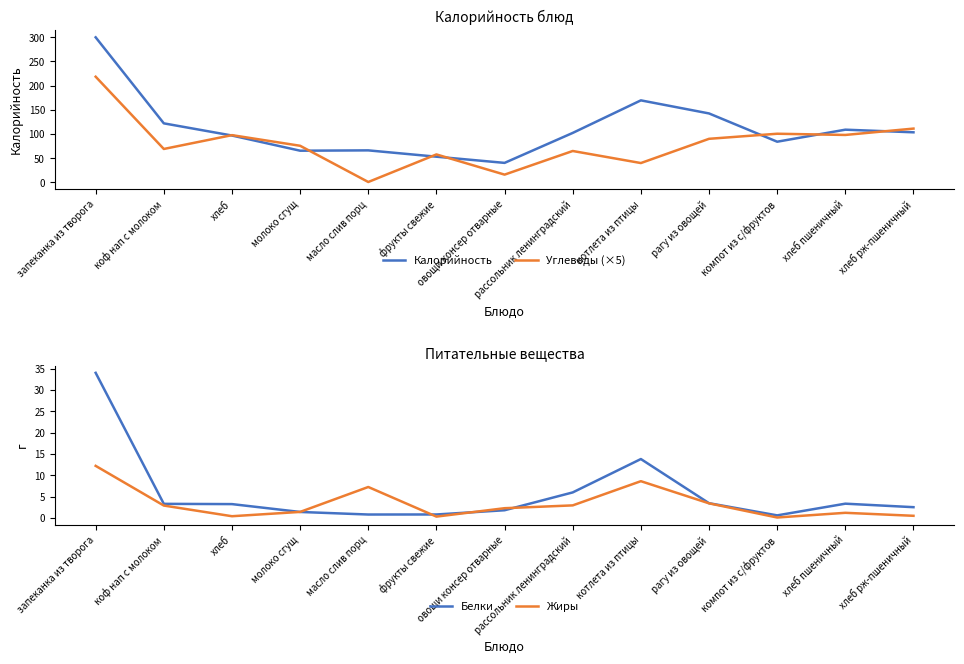

What is the sum of the Жиры values at коф нап с молоком and хлеб?

3.3